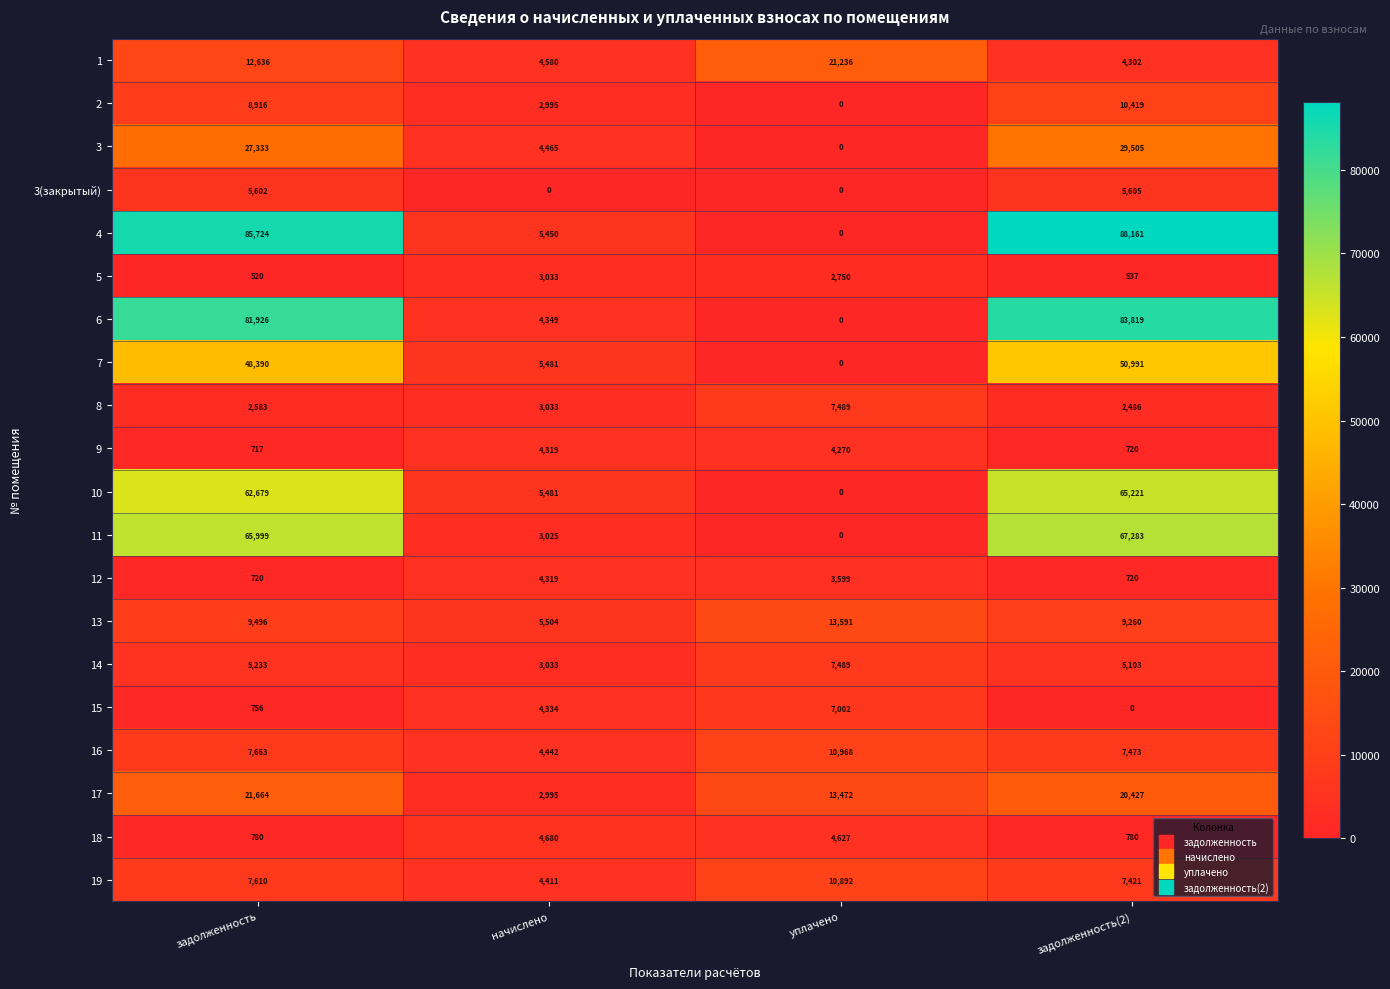

Read the 15 value at начислено, to the nearest 50.

4350